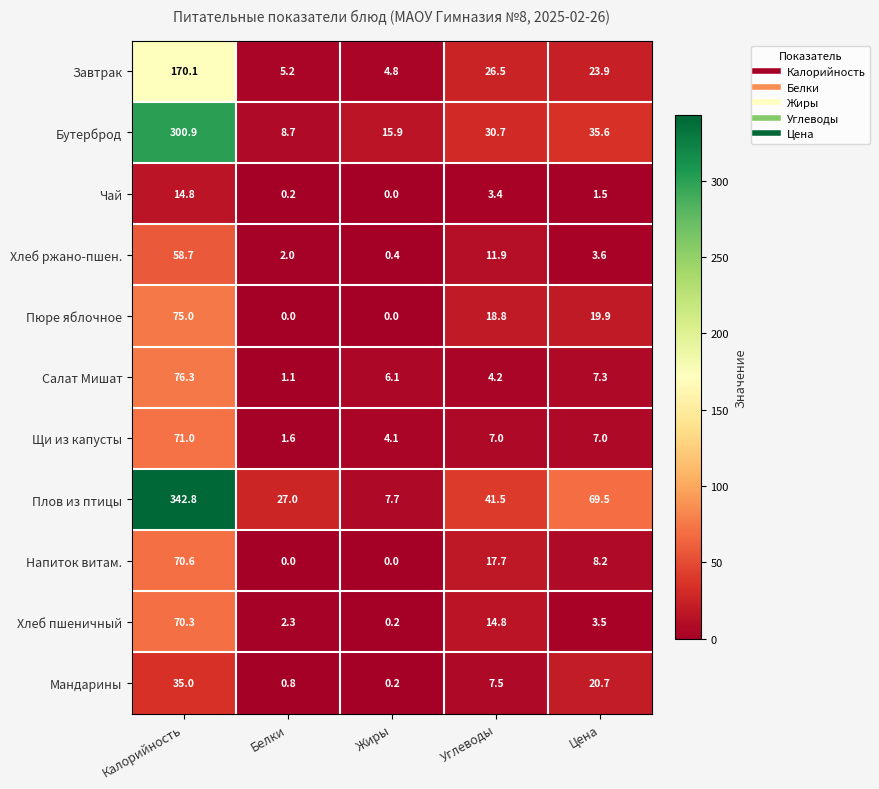

Count the number of data series in this chart.

11